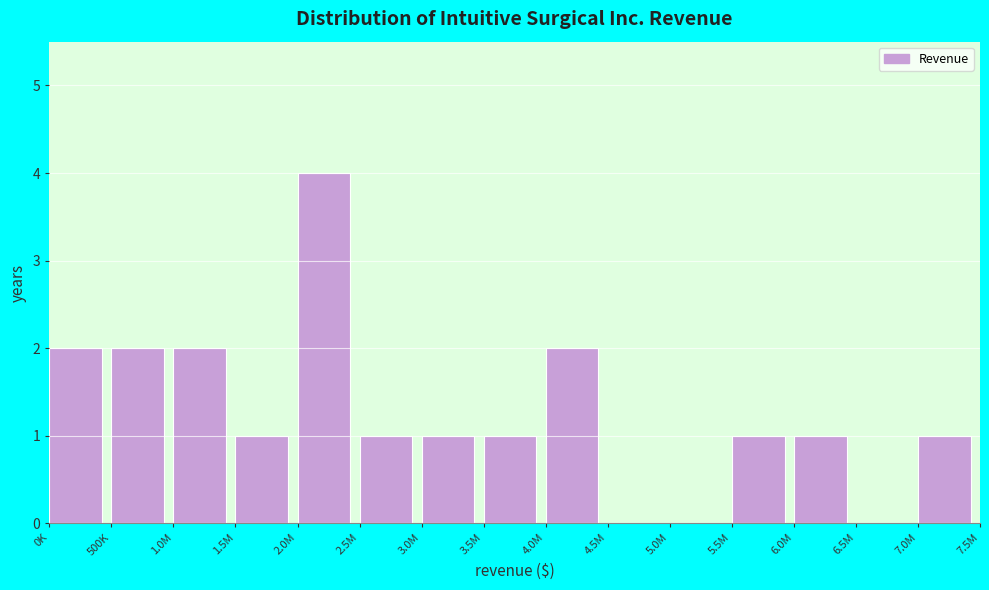

Reading left to right, extract all data points from this chart.

0K=2	500K=2	1.0M=2	1.5M=1	2.0M=4	2.5M=1	3.0M=1	3.5M=1	4.0M=2	4.5M=0	5.0M=0	5.5M=1	6.0M=1	6.5M=0	7.0M=1